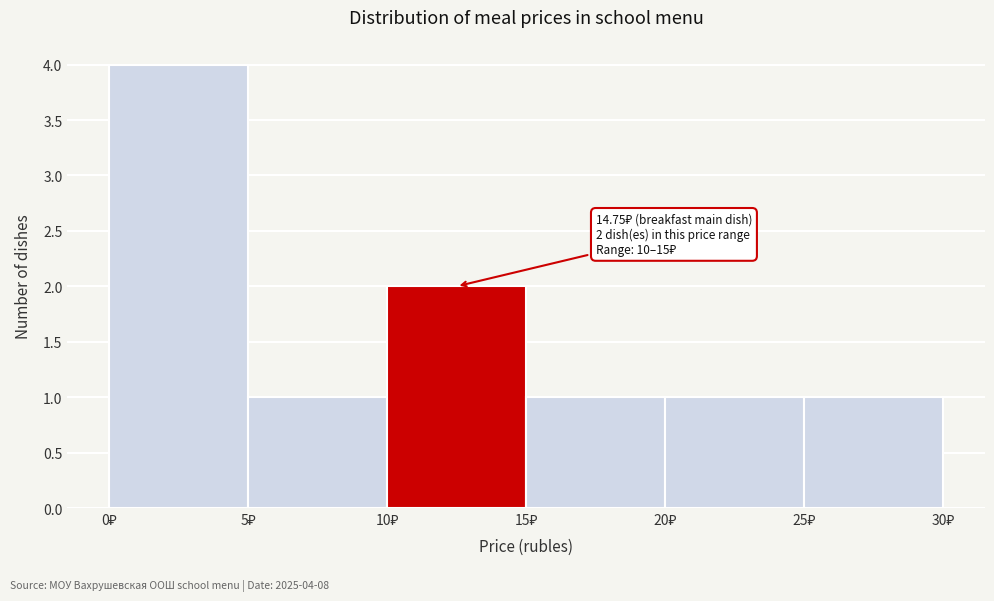

Over which range of the x-axis is the bar tallest?

0 to 5